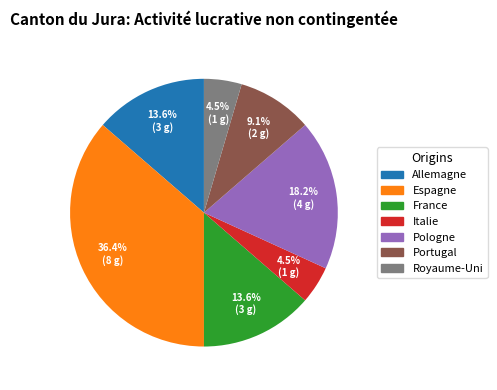

Is there any slice that represents more than half of the pie?

No